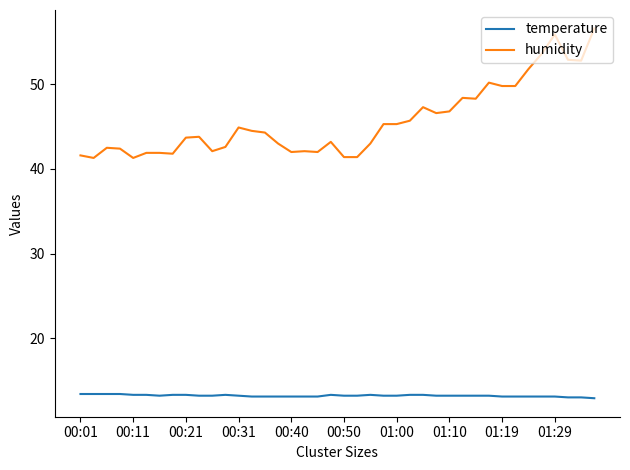

How many lines are shown in the chart?

2